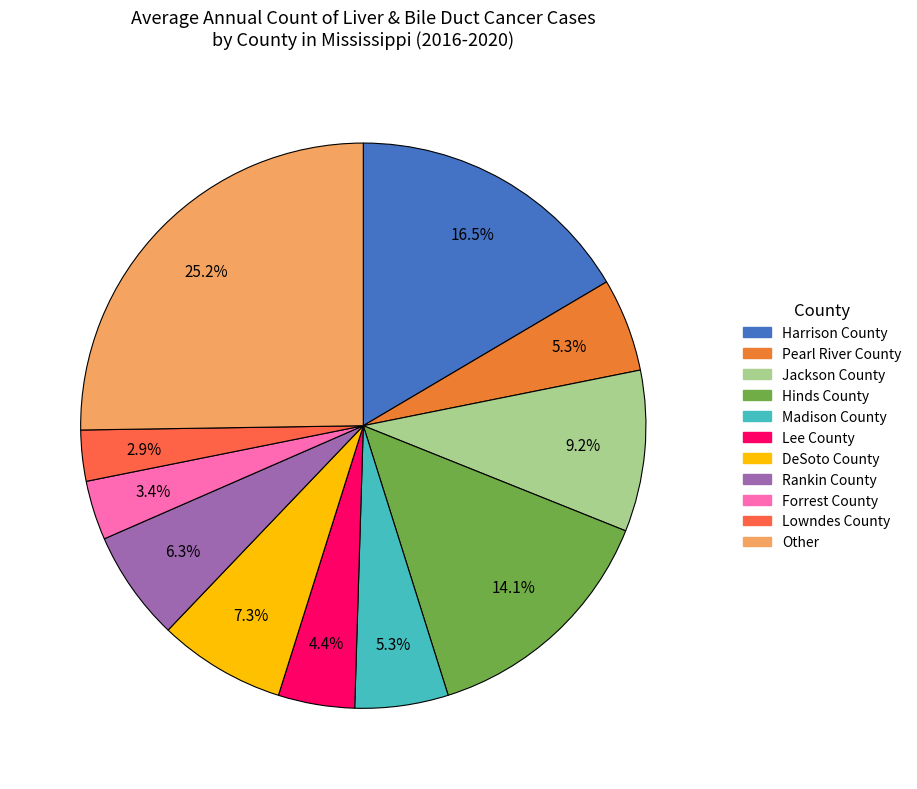

Combined, what portion of the pie is Harrison County and Jackson County?

25.7%